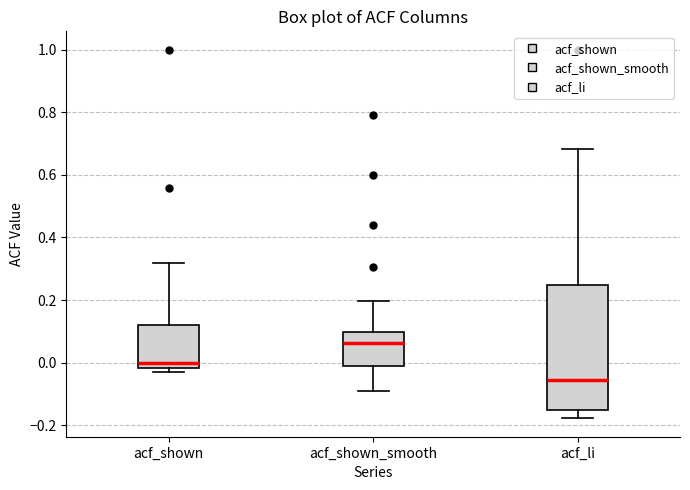

Comparing the boxes themselves (not the whiskers), which one is the tallest?

acf_li